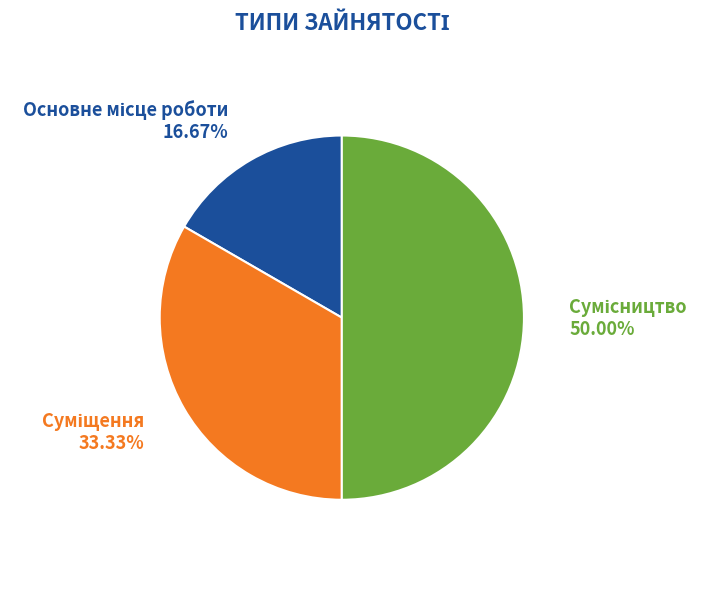

Count the number of slices in the pie.

3